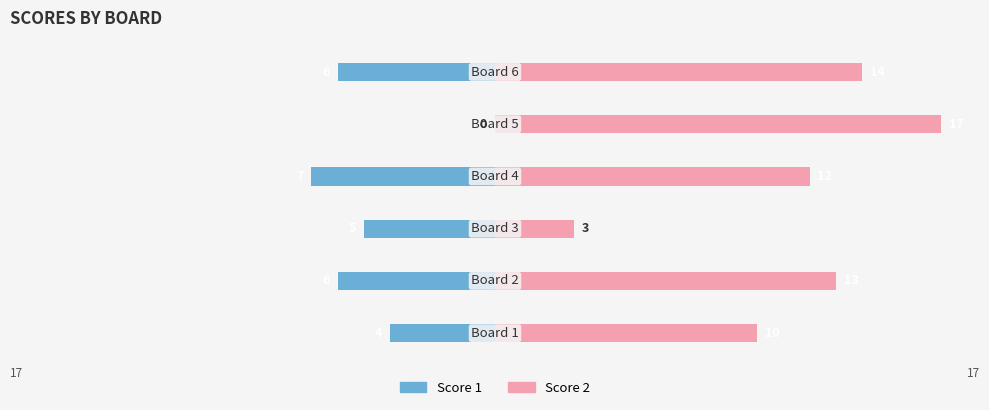

How many data points in Score 2 are less than 13?

3